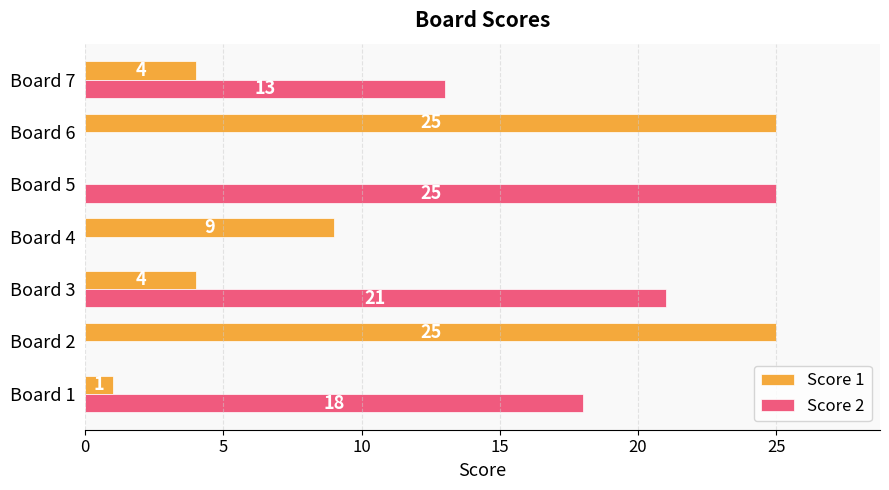

What is the sum of the Score 2 values at Board 3 and Board 2?

21